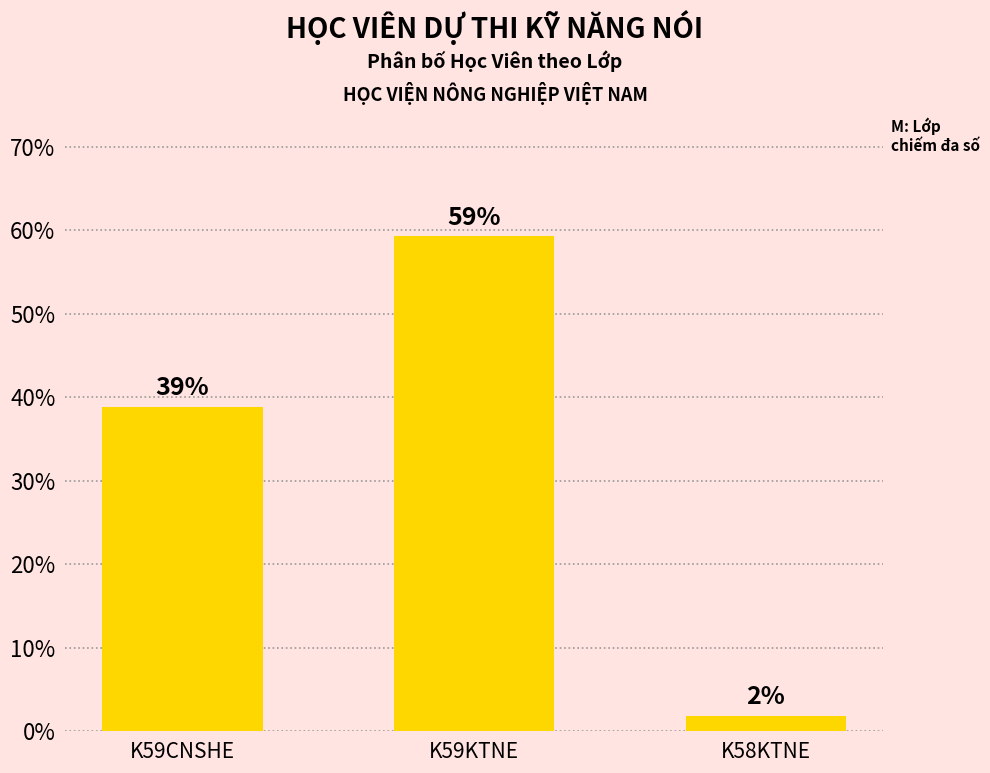

Is it true that the value at K59KTNE is 59.3?

True